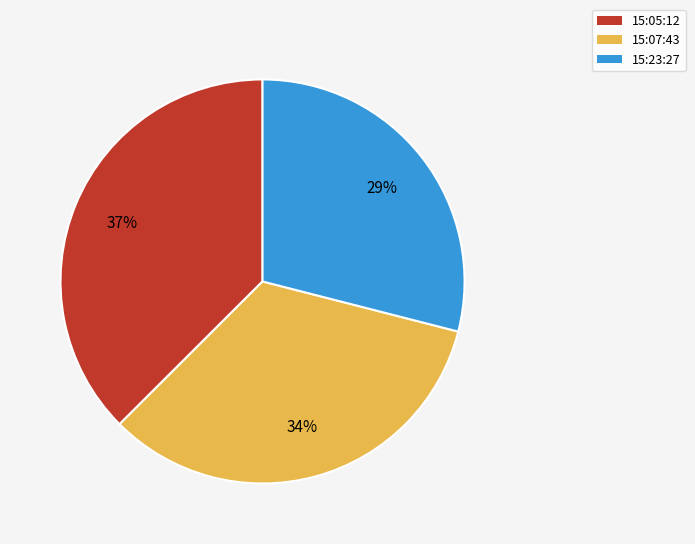

The 15:07:43 slice represents 34% of the pie. True or false?

True